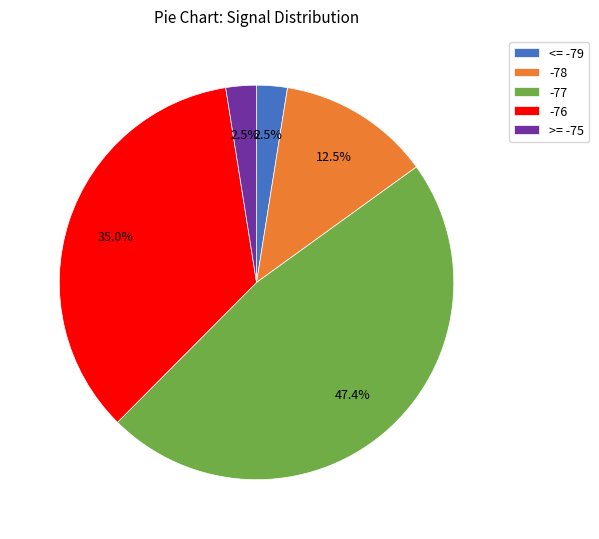

To the nearest percent, what is the average slice percentage?

20%